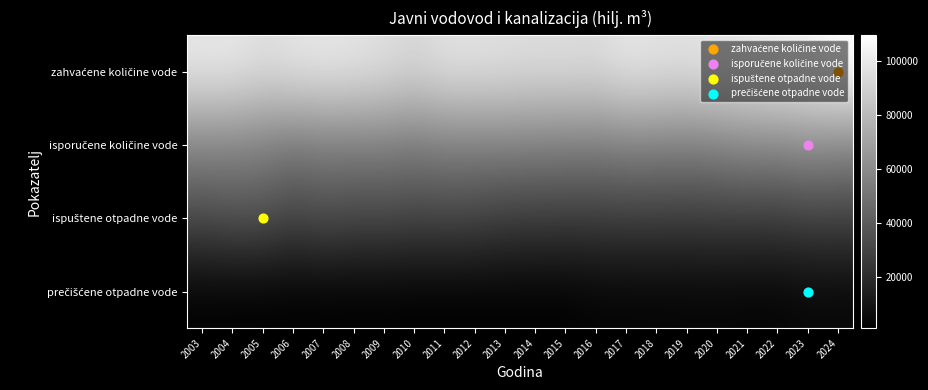

Which category has the highest value across all series?

2024